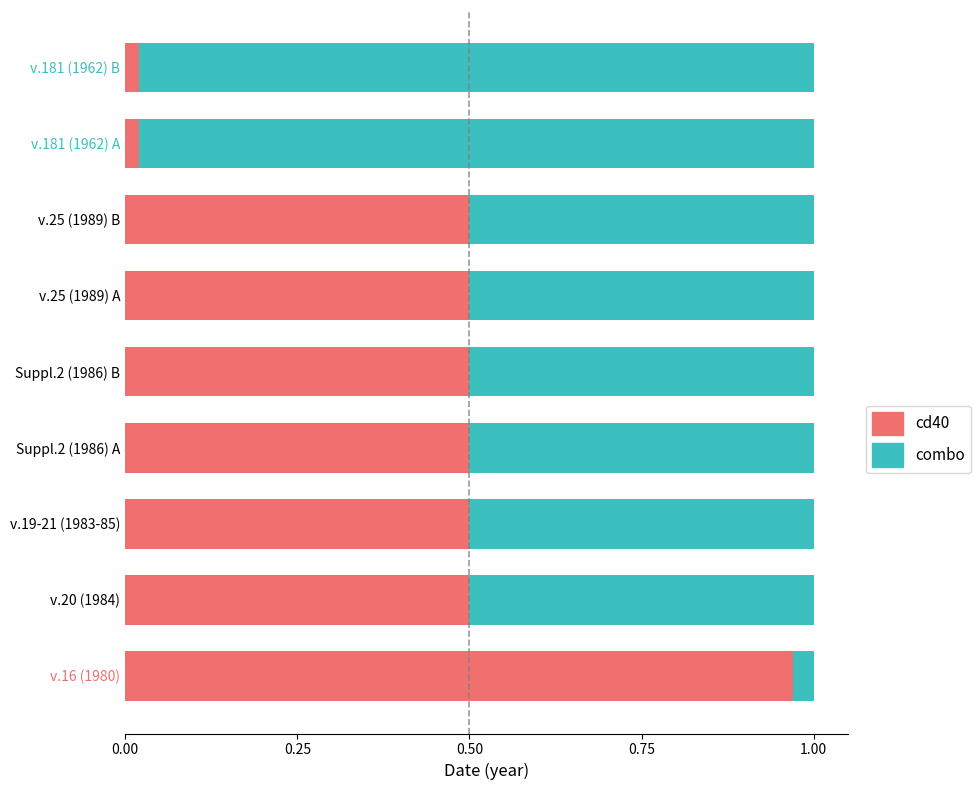

Is it true that cd40 equals 0.4 at v.16 (1980)?

False